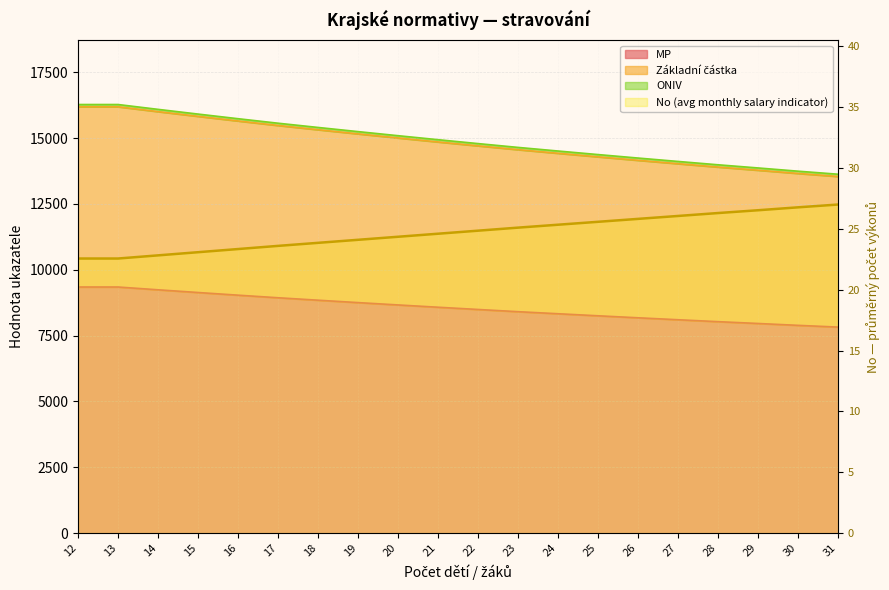

True or false: MP has more than 1 interior local peaks.

False